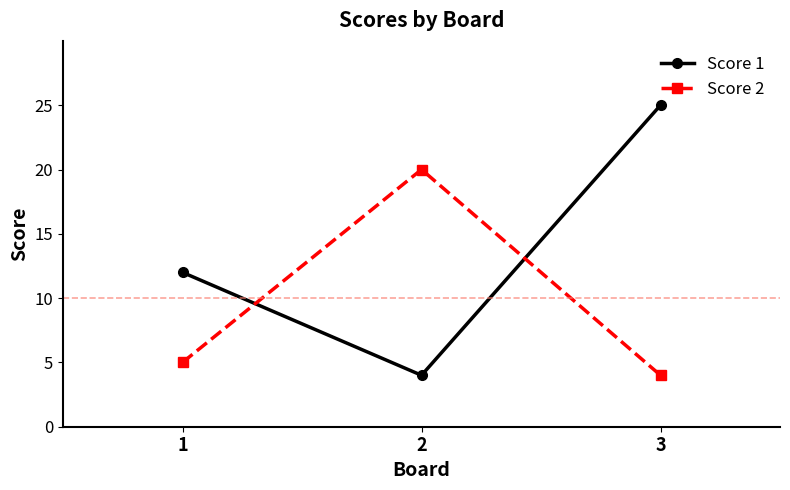

What is the sum of the Score 2 values at 2 and 3?

24